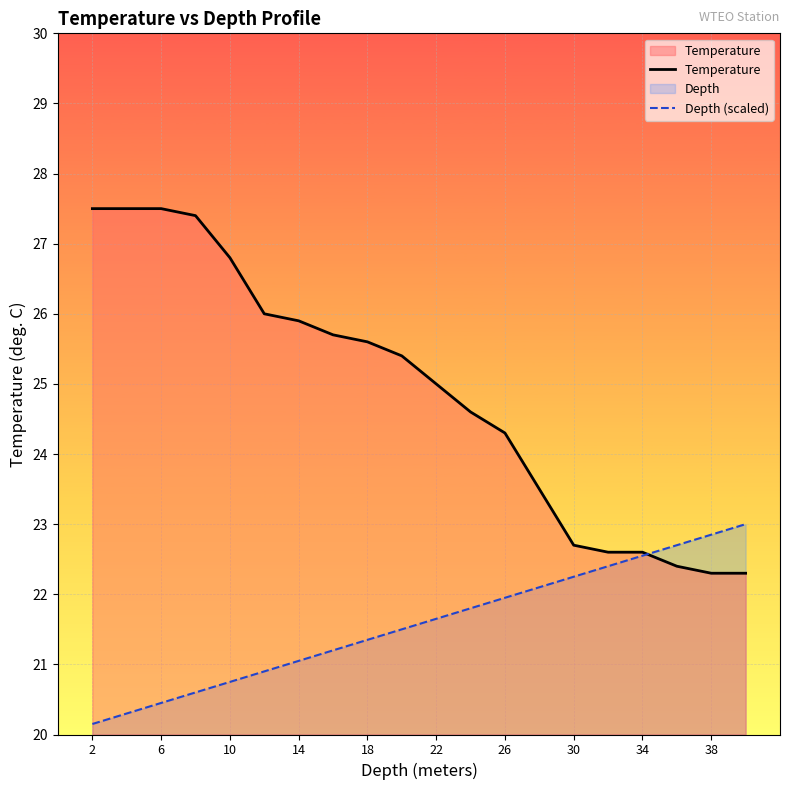

How many series are shown in this chart?

2